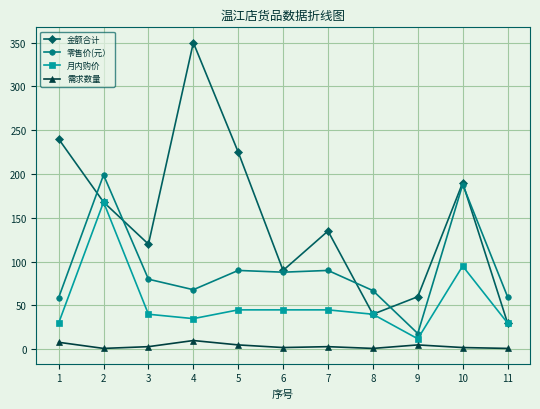

Which series has the widest spread of values?

金额合计